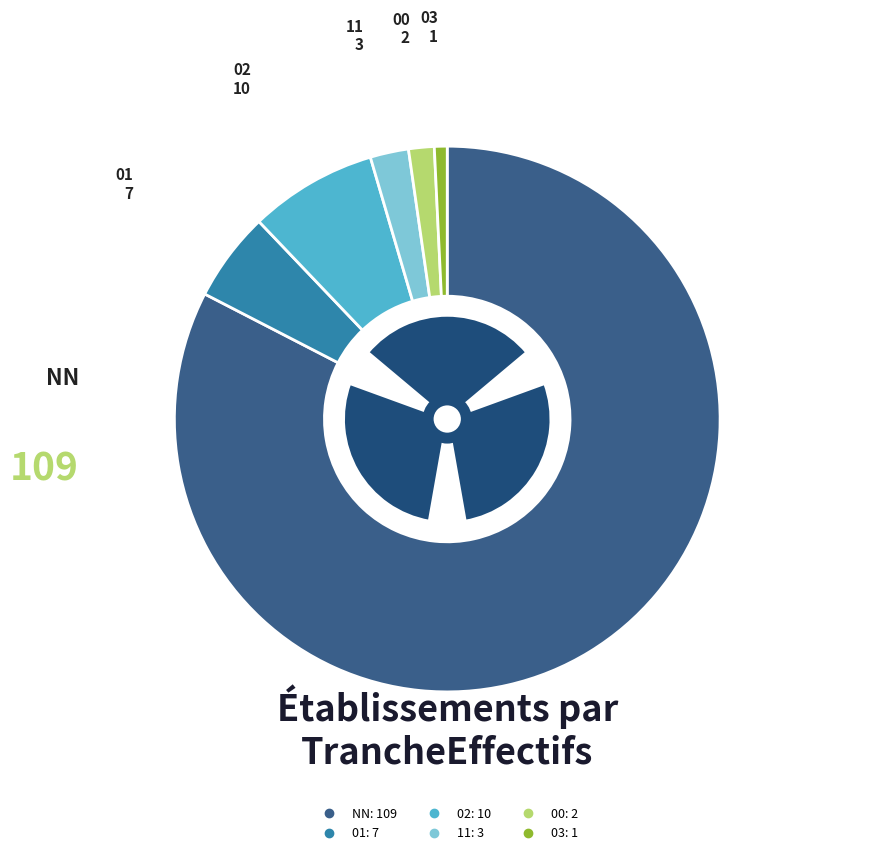

Between 11 and NN, which is larger?

NN